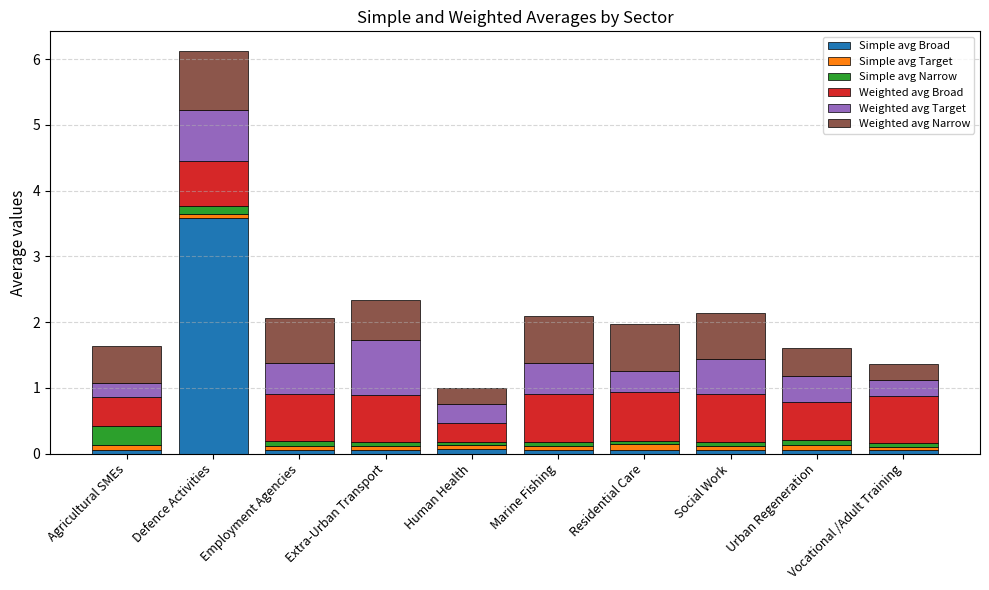

At which category is the sum across all series the highest?

Defence Activities